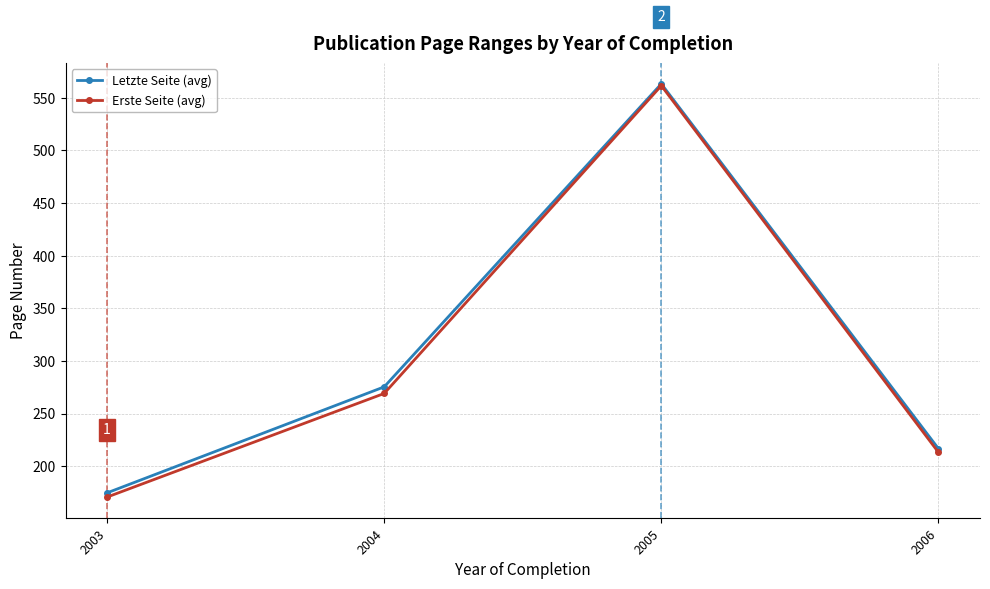

What is the minimum value shown in the chart?

170.8